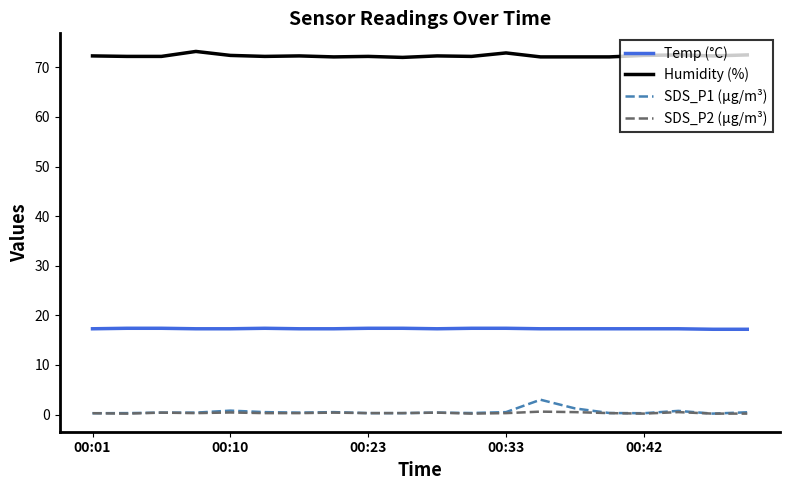

What is the lowest value of the SDS_P2 (µg/m³) series?

0.2